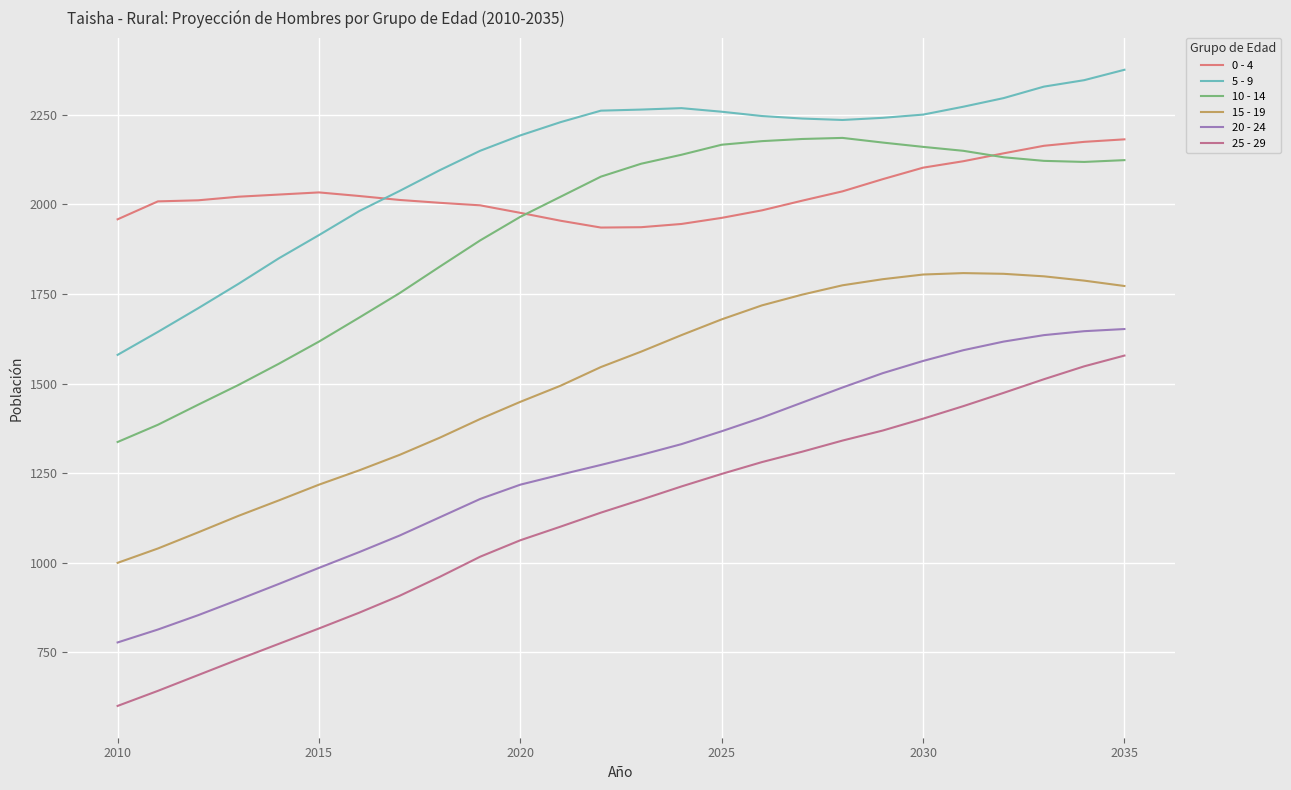

Reading right to left, extract all data points from this chart.

0 - 4: 2181	2174	2163	2142	2120	2102	2070	2036	2010	1983	1962	1945	1936	1935	1954	1976	1997	2004	2012	2023	2033	2027	2021	2011	2008	1958
5 - 9: 2375	2346	2328	2296	2272	2250	2241	2235	2239	2246	2258	2268	2264	2261	2229	2192	2149	2095	2037	1981	1914	1849	1778	1710	1644	1580
10 - 14: 2123	2118	2121	2131	2149	2160	2172	2185	2182	2176	2166	2138	2113	2077	2021	1965	1899	1826	1752	1684	1617	1555	1496	1441	1385	1337
15 - 19: 1772	1787	1799	1806	1808	1804	1791	1774	1748	1718	1679	1635	1589	1546	1494	1449	1401	1349	1301	1258	1218	1174	1131	1085	1040	1000
20 - 24: 1652	1646	1635	1617	1593	1563	1529	1489	1447	1405	1367	1331	1301	1273	1246	1218	1178	1127	1076	1030	986	941	897	854	814	778
25 - 29: 1578	1548	1512	1474	1437	1402	1369	1341	1310	1281	1248	1213	1176	1140	1101	1063	1017	961	908	861	817	774	731	687	643	601